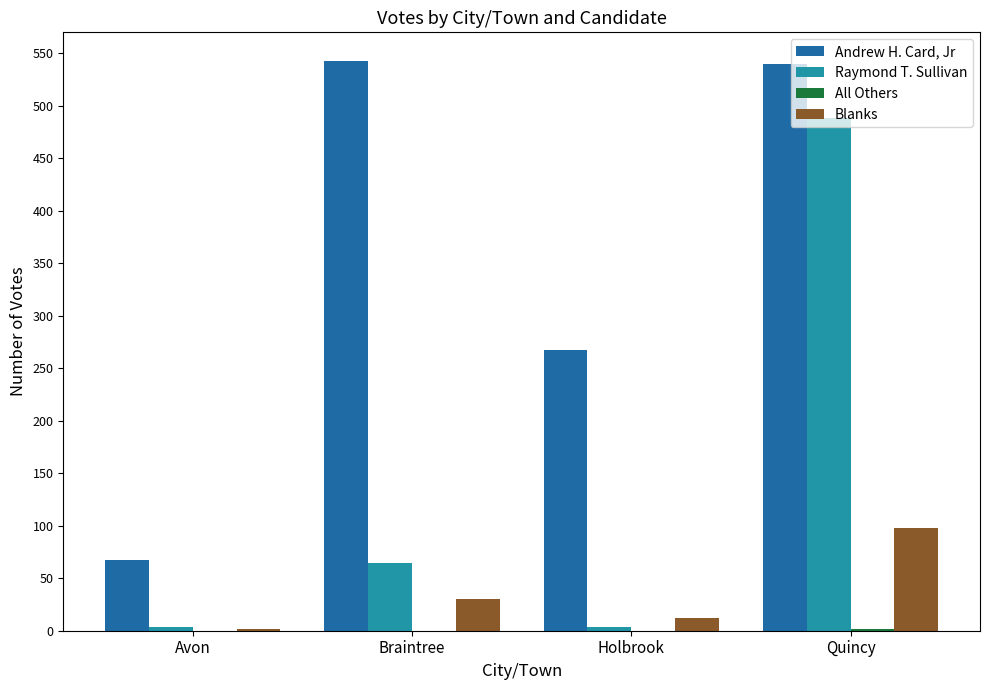

What is the approximate value of Andrew H. Card, Jr at Braintree?

543